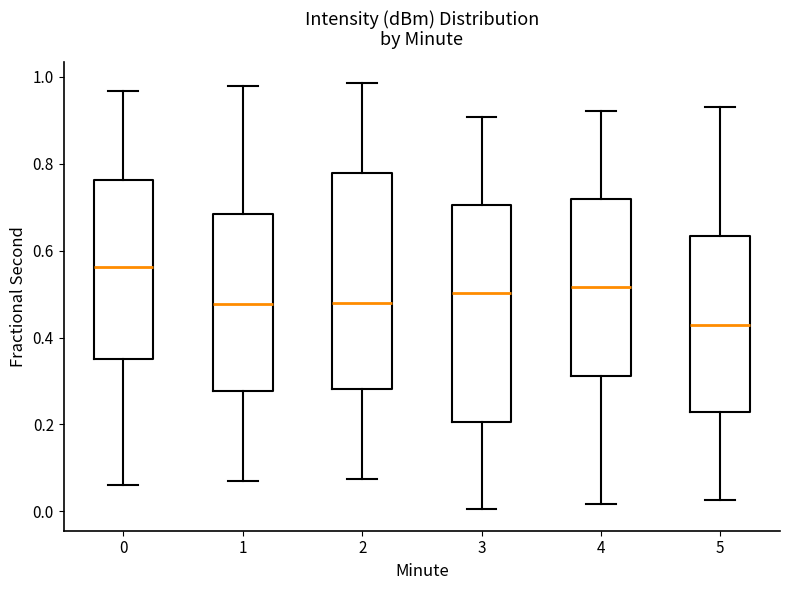

Where does the median line of the box at x = 3 sit on the y-axis? The values are not printed on the chart, so give them approximately, as read against the axis.

0.50